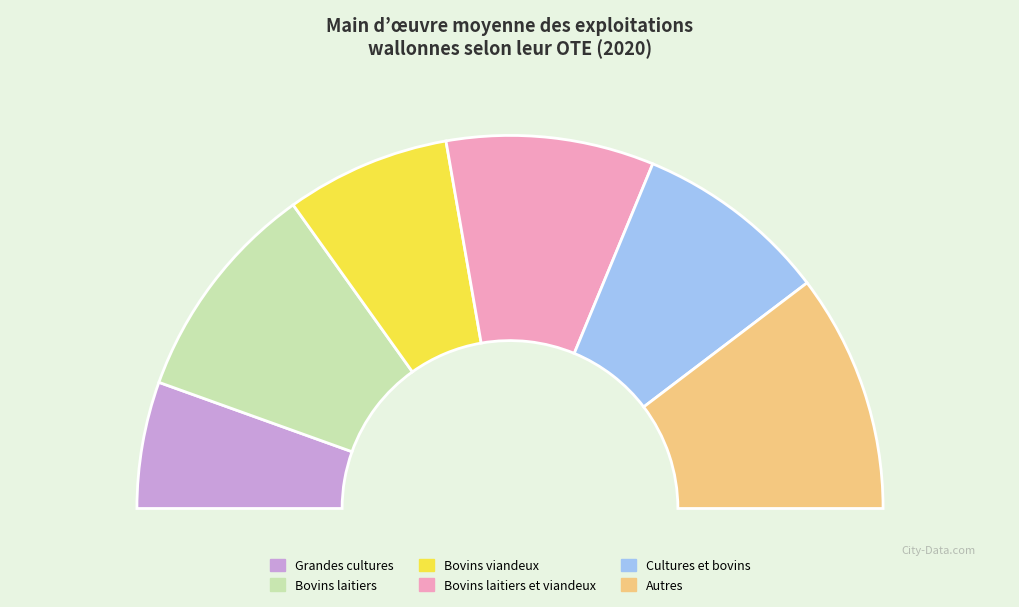

The Grandes cultures slice represents 11% of the pie. True or false?

True